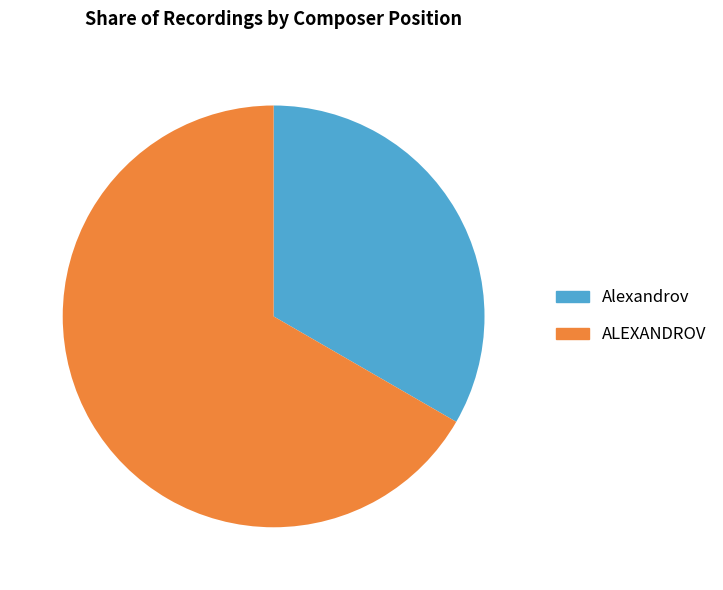

Does any single category account for the majority?

Yes